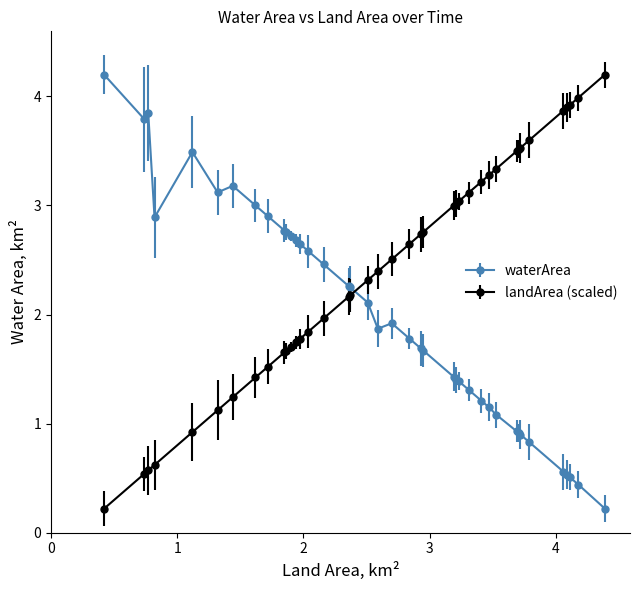

What is the average value of the landArea (scaled) series?

2.4